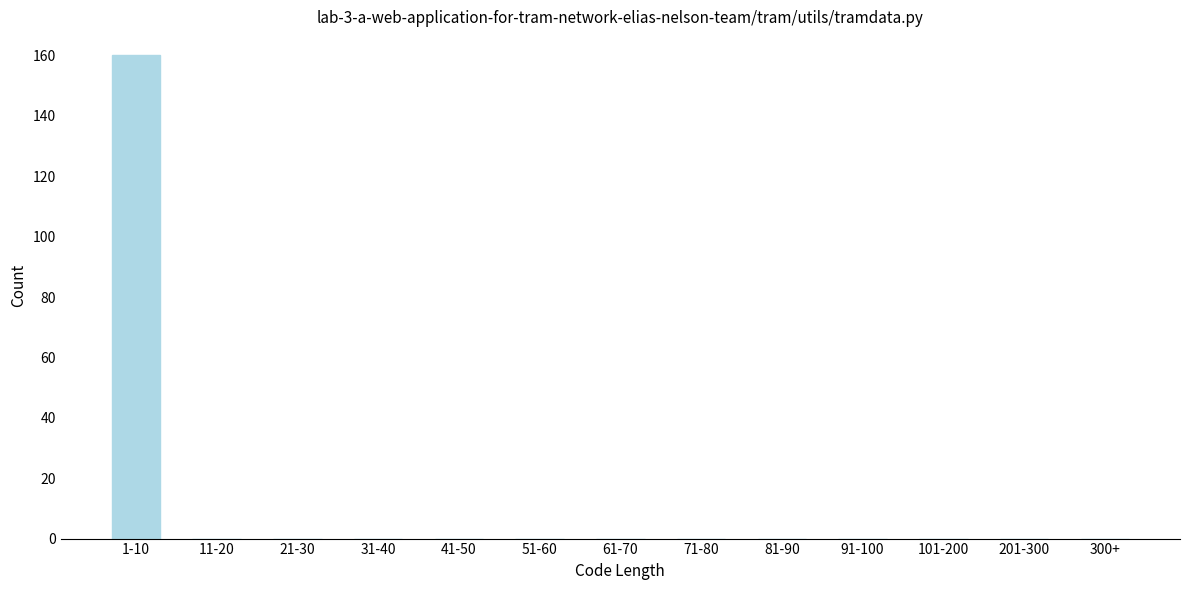

Reading left to right, what are all the values shown in this chart?

1-10=160	11-20=0	21-30=0	31-40=0	41-50=0	51-60=0	61-70=0	71-80=0	81-90=0	91-100=0	101-200=0	201-300=0	300+=0